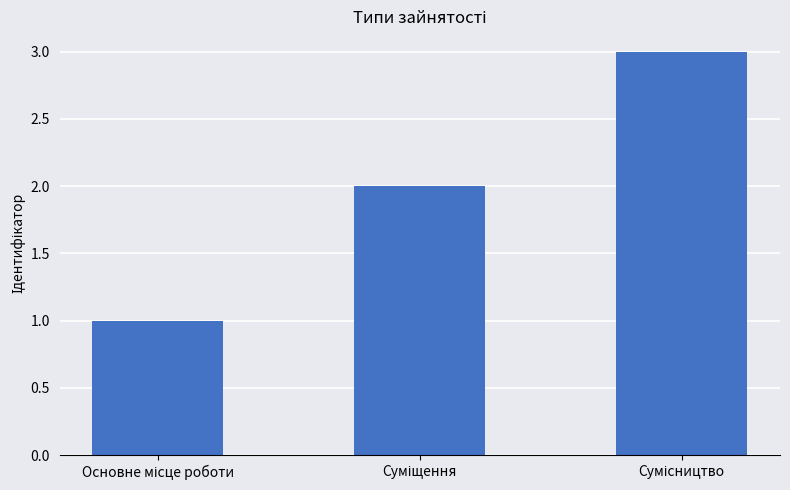

What is the maximum value shown in the chart?

3